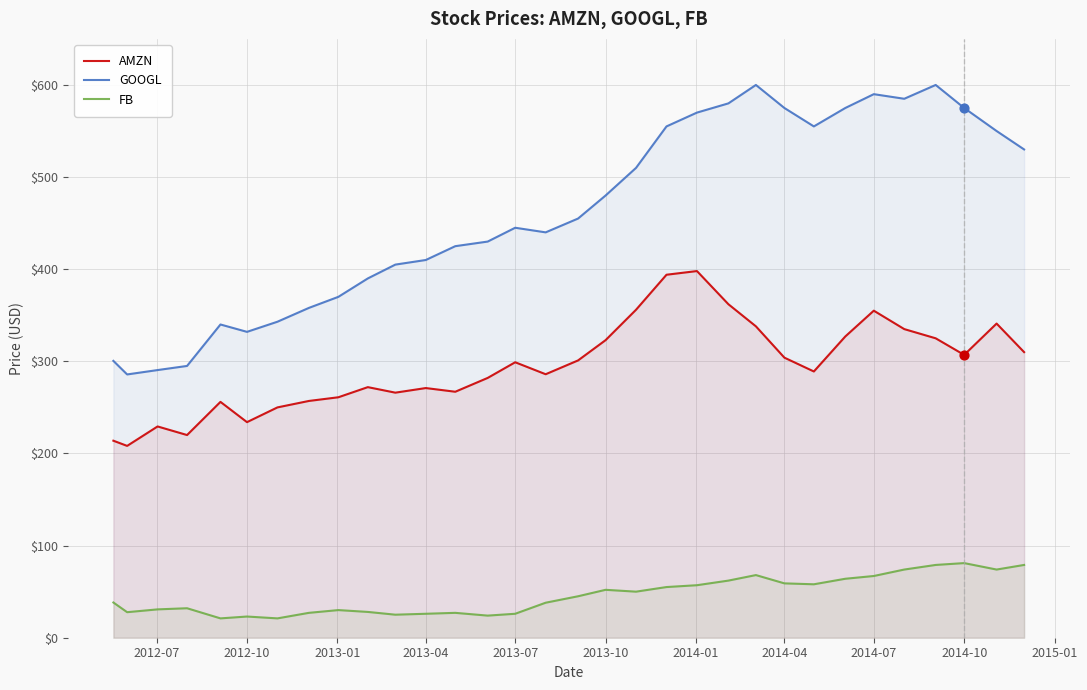

Which series has the largest total across all categories?

GOOGL